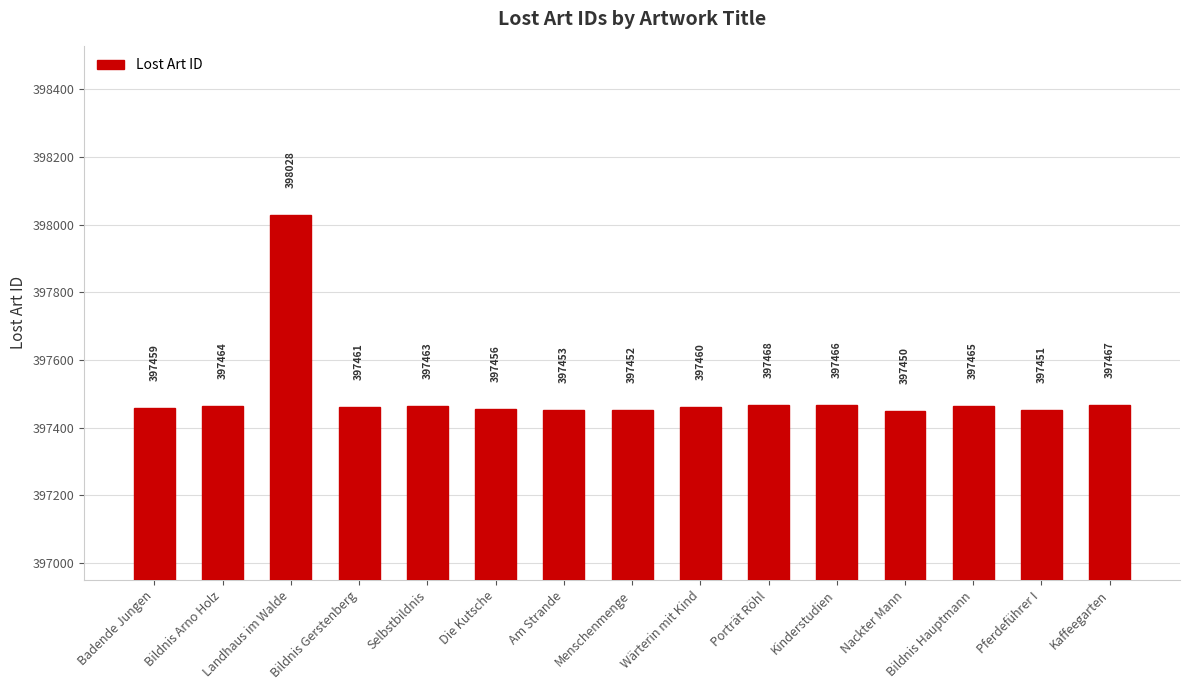

What is the maximum value shown in the chart?

398028